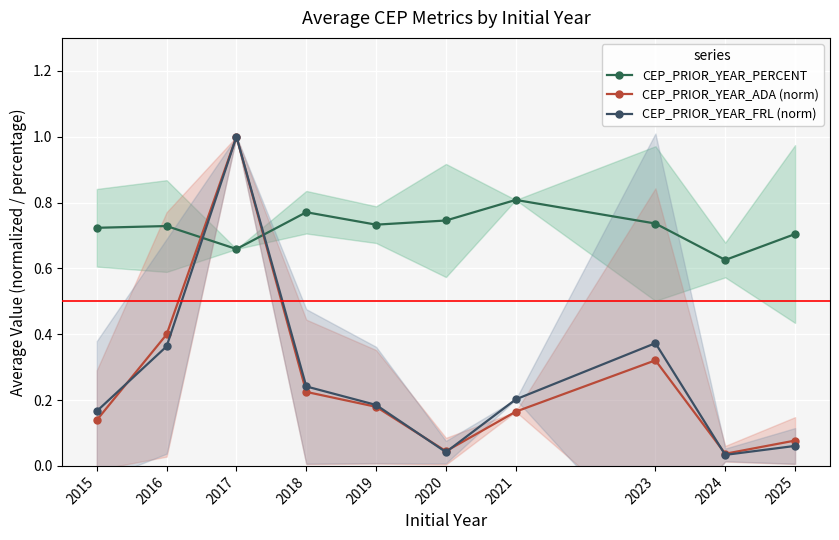

Reading right to left, transcribe all the data shown in this chart.

CEP_PRIOR_YEAR_PERCENT: 2025=0.7	2024=0.6	2023=0.7	2021=0.8	2020=0.7	2019=0.7	2018=0.8	2017=0.7	2016=0.7	2015=0.7
CEP_PRIOR_YEAR_ADA (norm): 2025=0.1	2024=0.0	2023=0.3	2021=0.2	2020=0.0	2019=0.2	2018=0.2	2017=1.0	2016=0.4	2015=0.1
CEP_PRIOR_YEAR_FRL (norm): 2025=0.1	2024=0.0	2023=0.4	2021=0.2	2020=0.0	2019=0.2	2018=0.2	2017=1.0	2016=0.4	2015=0.2